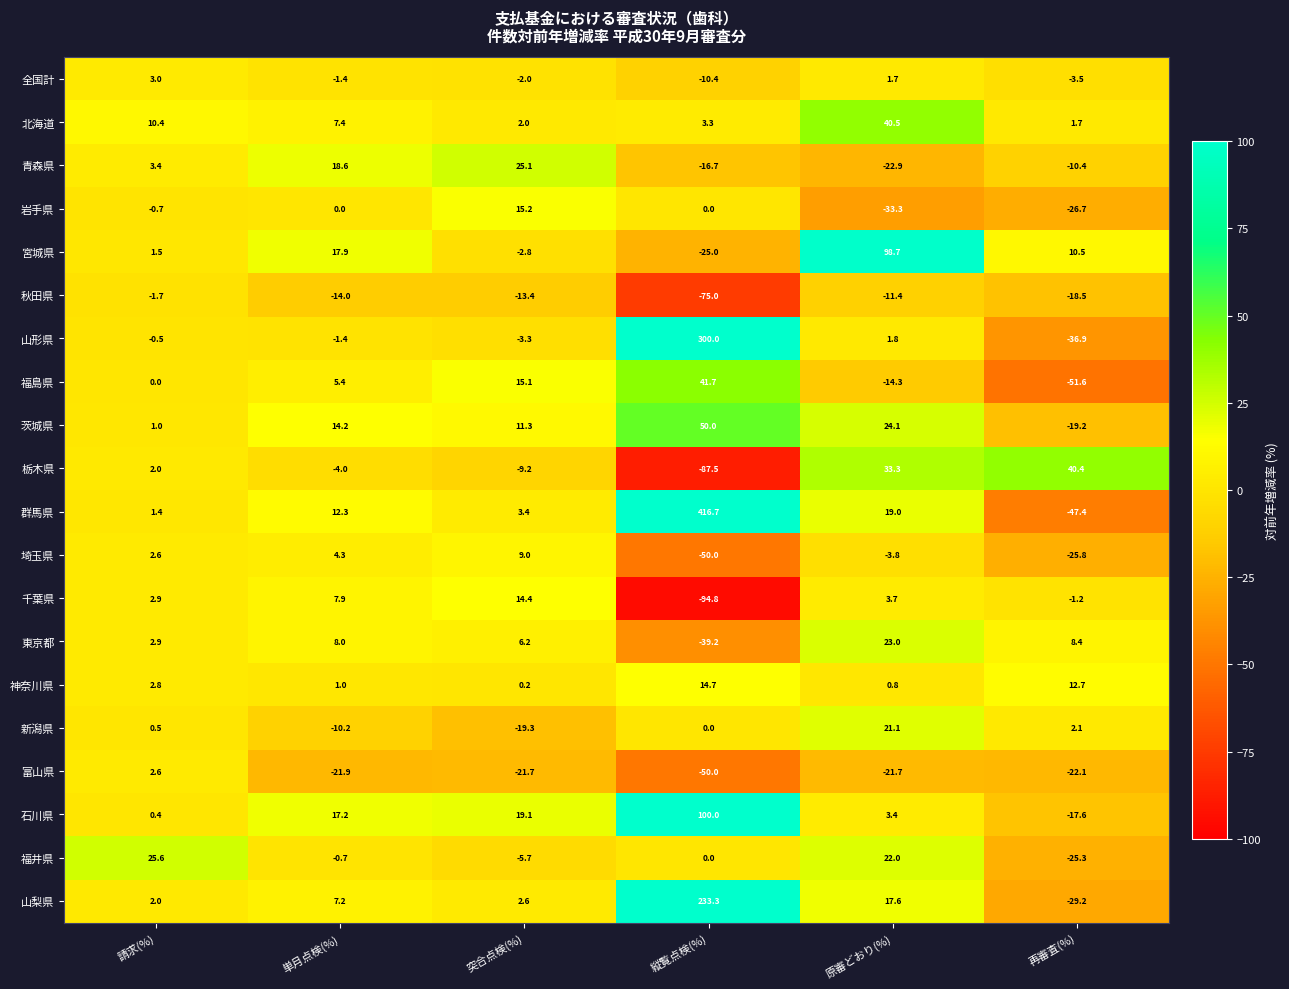

Is the value of 東京都 at 縦覧点検(%) greater than the value of 秋田県 at 縦覧点検(%)?

Yes